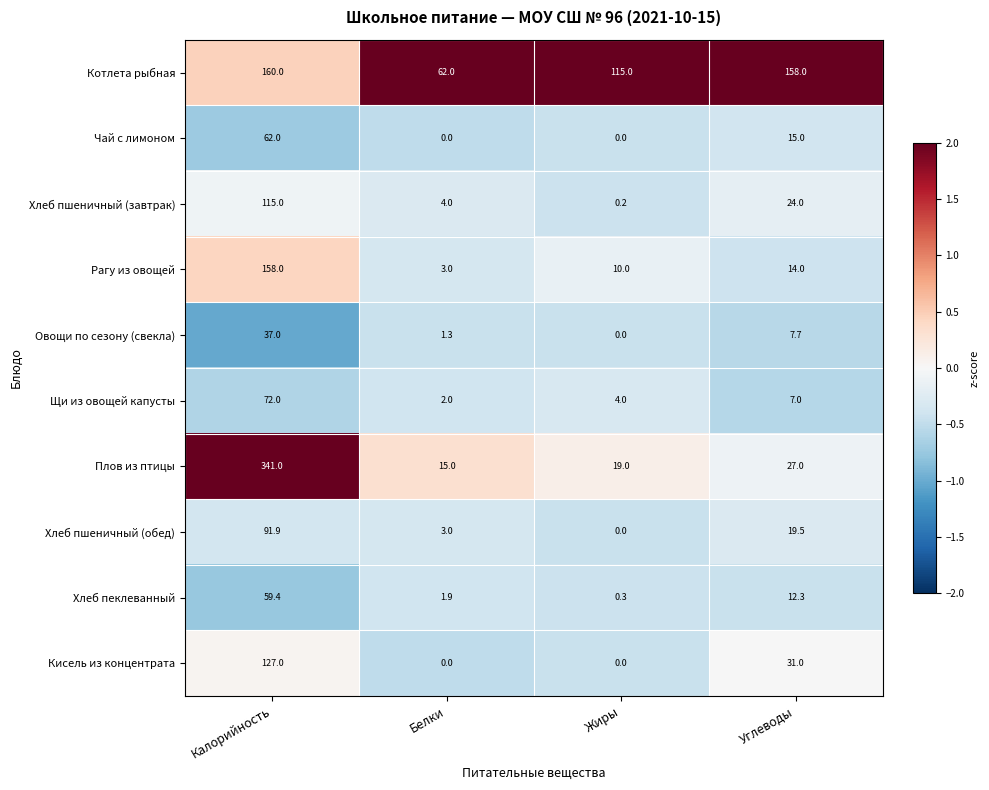

The Плов из птицы series shows 16.8 at Углеводы. True or false?

False